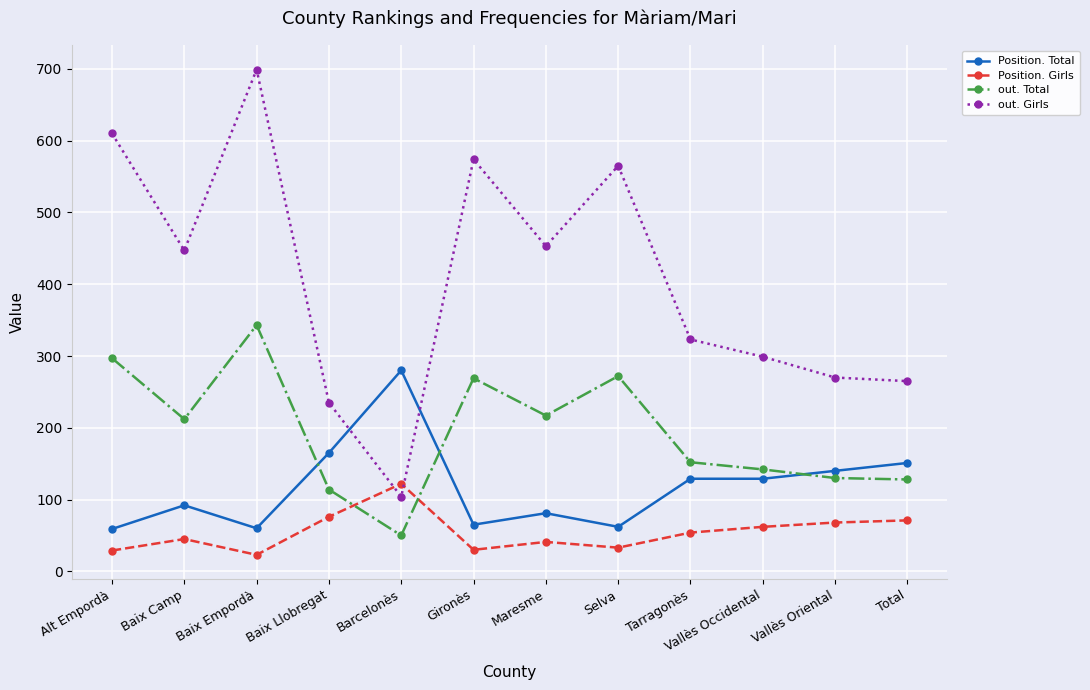

True or false: Position. Total has a value of 470 at Barcelonès.

False